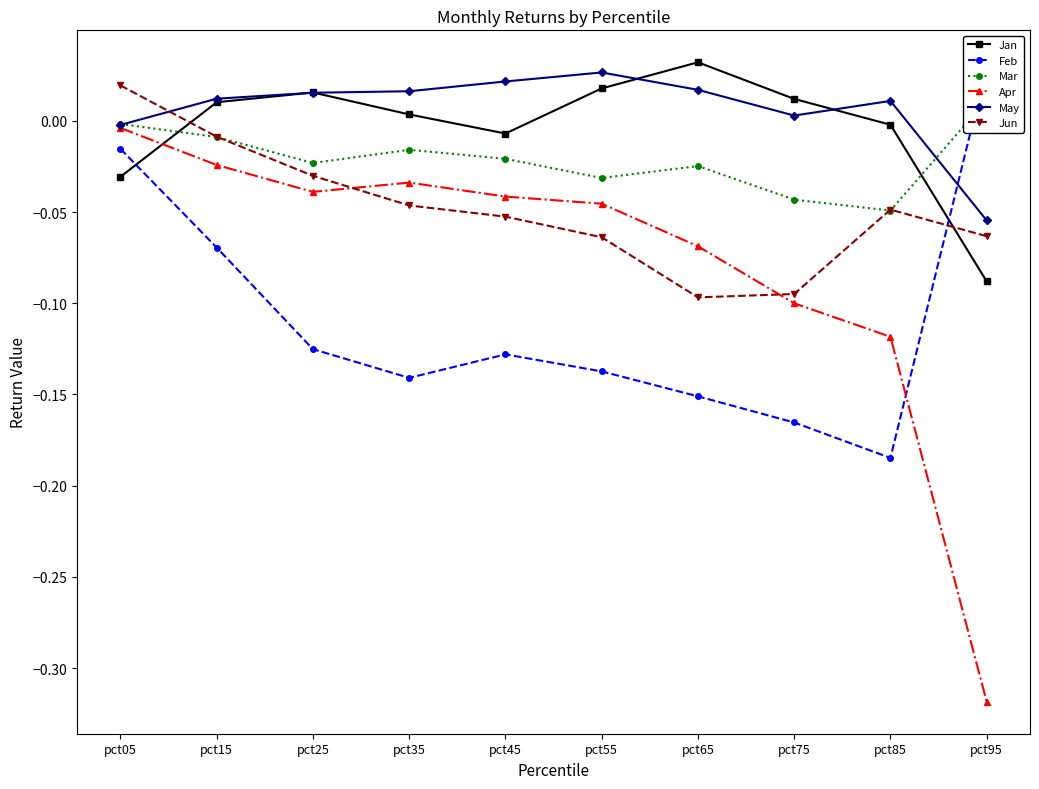

Which has a higher value, pct75 or pct55?

pct55